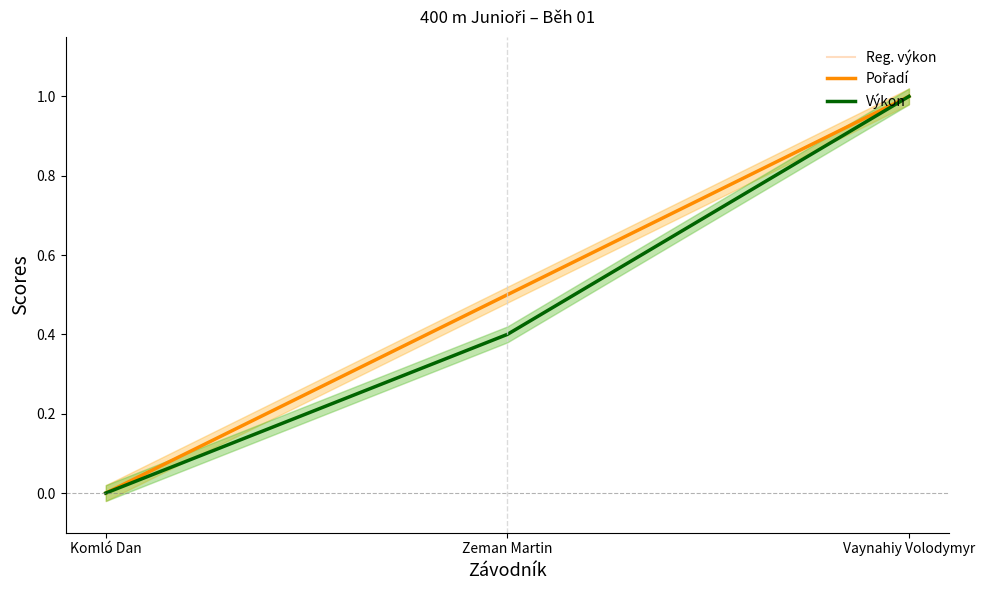

How many lines are shown in the chart?

3